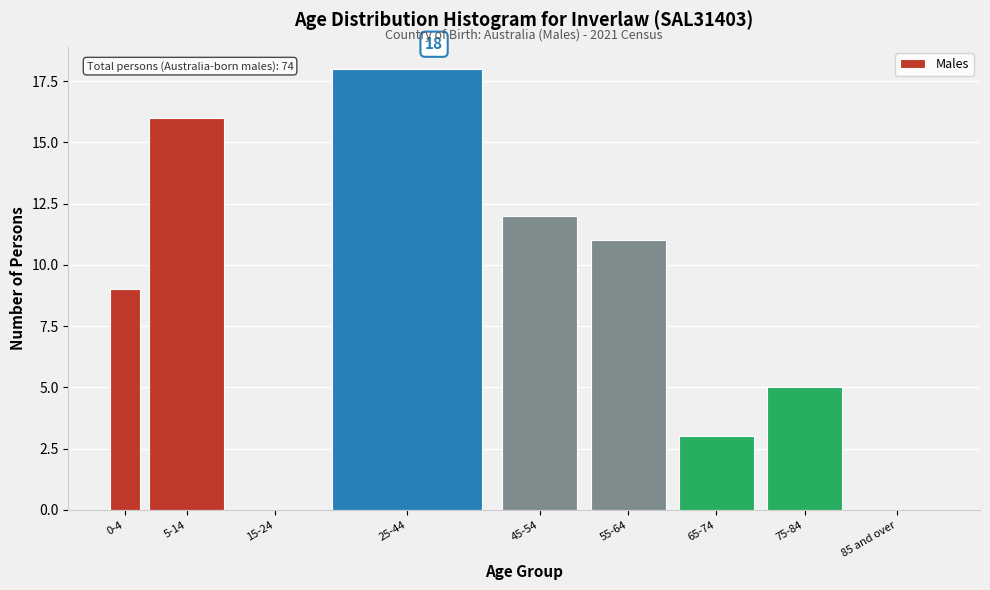

Reading right to left, what are all the values shown in this chart?

85 and over=0	75-84=5	65-74=3	55-64=11	45-54=12	25-44=18	15-24=0	5-14=16	0-4=9